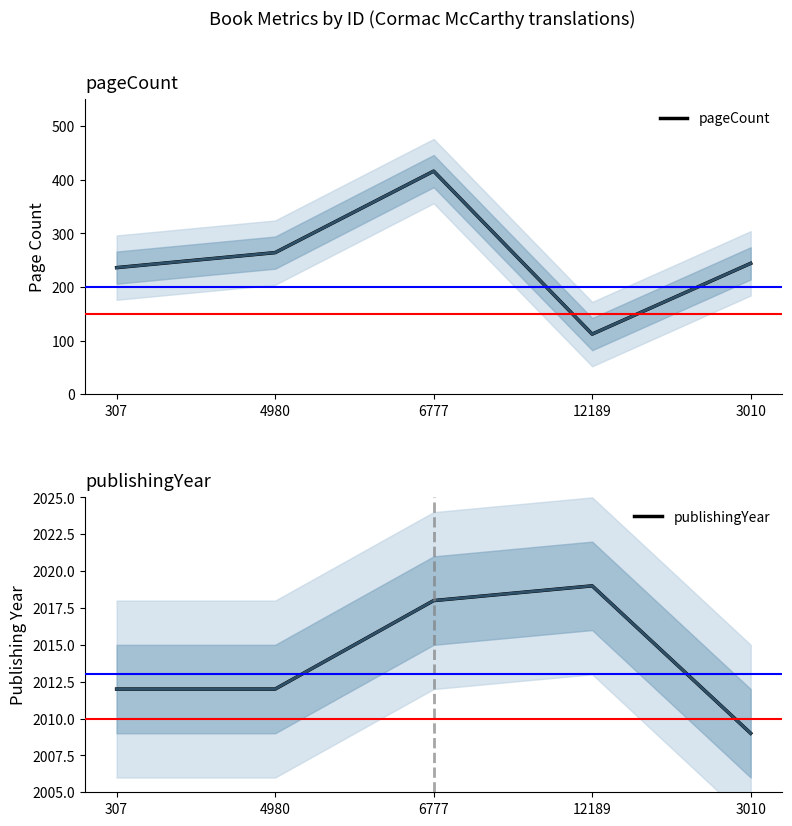

At which category does publishingYear reach its first local peak?

12189